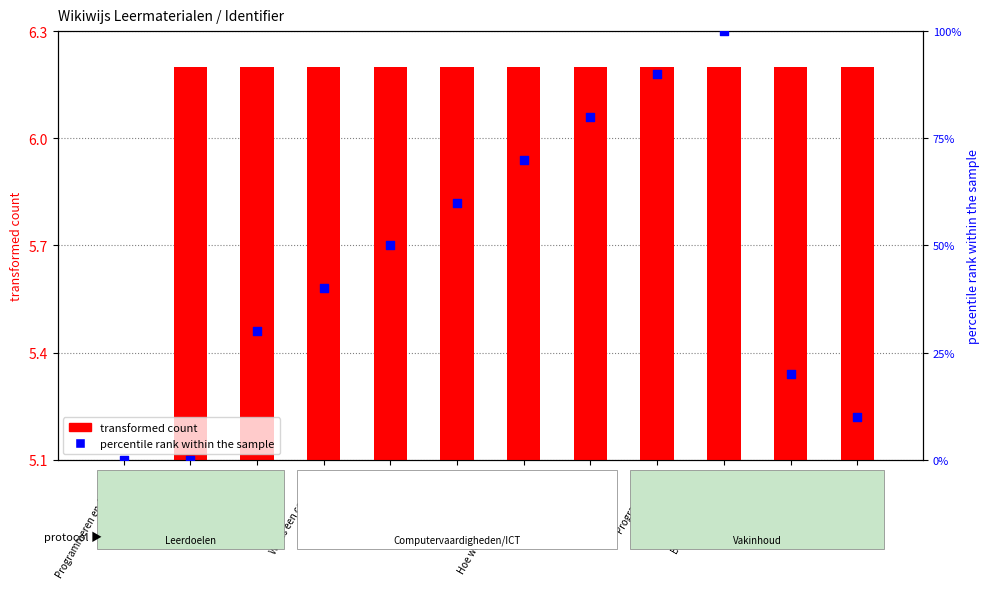

At how many categories does at least one series exceed 38?

7